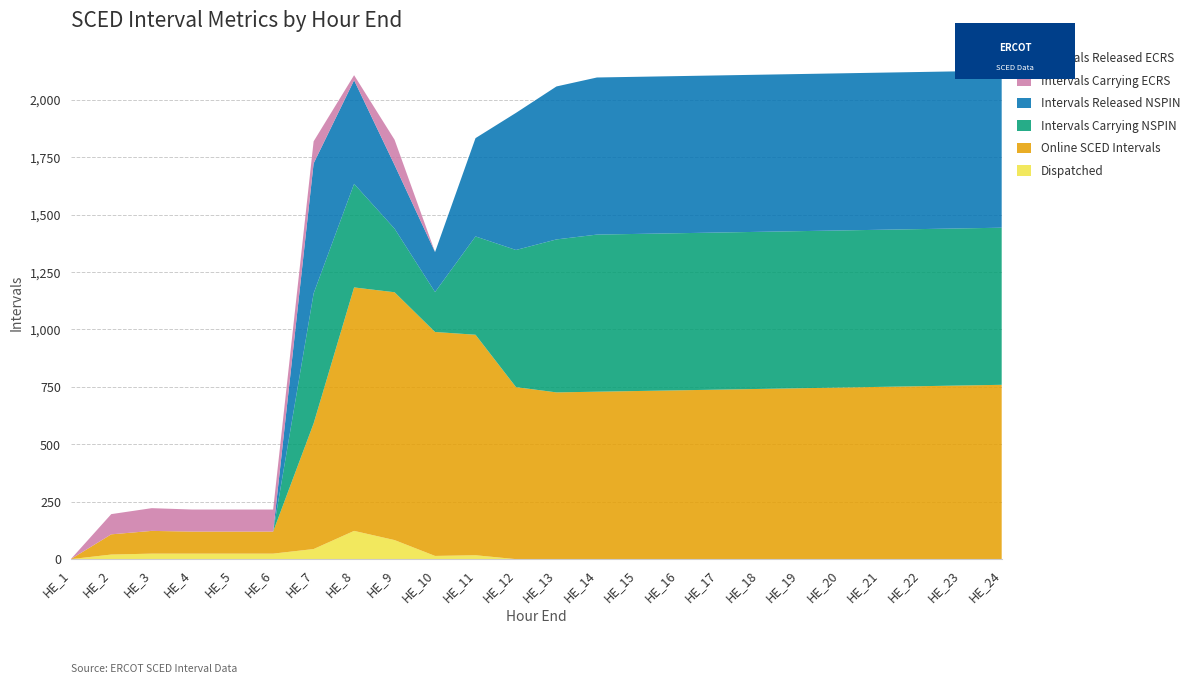

Reading right to left, list all the values displayed in this chart.

Dispatched: HE_24=0	HE_23=0	HE_22=0	HE_21=0	HE_20=0	HE_19=0	HE_18=0	HE_17=0	HE_16=0	HE_15=0	HE_14=0	HE_13=0	HE_12=0	HE_11=17	HE_10=14	HE_9=83	HE_8=123	HE_7=44	HE_6=24	HE_5=24	HE_4=24	HE_3=24	HE_2=20	HE_1=0
Online SCED Intervals: HE_24=759	HE_23=756	HE_22=753	HE_21=750	HE_20=747	HE_19=744	HE_18=741	HE_17=738	HE_16=735	HE_15=732	HE_14=729	HE_13=726	HE_12=749	HE_11=960	HE_10=975	HE_9=1079	HE_8=1060	HE_7=547	HE_6=96	HE_5=96	HE_4=96	HE_3=99	HE_2=88	HE_1=0
Intervals Carrying NSPIN: HE_24=684	HE_23=684	HE_22=684	HE_21=684	HE_20=684	HE_19=684	HE_18=684	HE_17=684	HE_16=684	HE_15=684	HE_14=684	HE_13=666	HE_12=597	HE_11=428	HE_10=174	HE_9=277	HE_8=451	HE_7=566	HE_6=0	HE_5=0	HE_4=0	HE_3=0	HE_2=0	HE_1=0
Intervals Released NSPIN: HE_24=684	HE_23=684	HE_22=684	HE_21=684	HE_20=684	HE_19=684	HE_18=684	HE_17=684	HE_16=684	HE_15=684	HE_14=684	HE_13=666	HE_12=597	HE_11=428	HE_10=174	HE_9=277	HE_8=451	HE_7=566	HE_6=0	HE_5=0	HE_4=0	HE_3=0	HE_2=0	HE_1=0
Intervals Carrying ECRS: HE_24=0	HE_23=0	HE_22=0	HE_21=0	HE_20=0	HE_19=0	HE_18=0	HE_17=0	HE_16=0	HE_15=0	HE_14=0	HE_13=0	HE_12=0	HE_11=0	HE_10=0	HE_9=110	HE_8=22	HE_7=96	HE_6=96	HE_5=96	HE_4=96	HE_3=99	HE_2=88	HE_1=0
Intervals Released ECRS: HE_24=0	HE_23=0	HE_22=0	HE_21=0	HE_20=0	HE_19=0	HE_18=0	HE_17=0	HE_16=0	HE_15=0	HE_14=0	HE_13=0	HE_12=0	HE_11=0	HE_10=0	HE_9=0	HE_8=0	HE_7=0	HE_6=0	HE_5=0	HE_4=0	HE_3=0	HE_2=0	HE_1=0